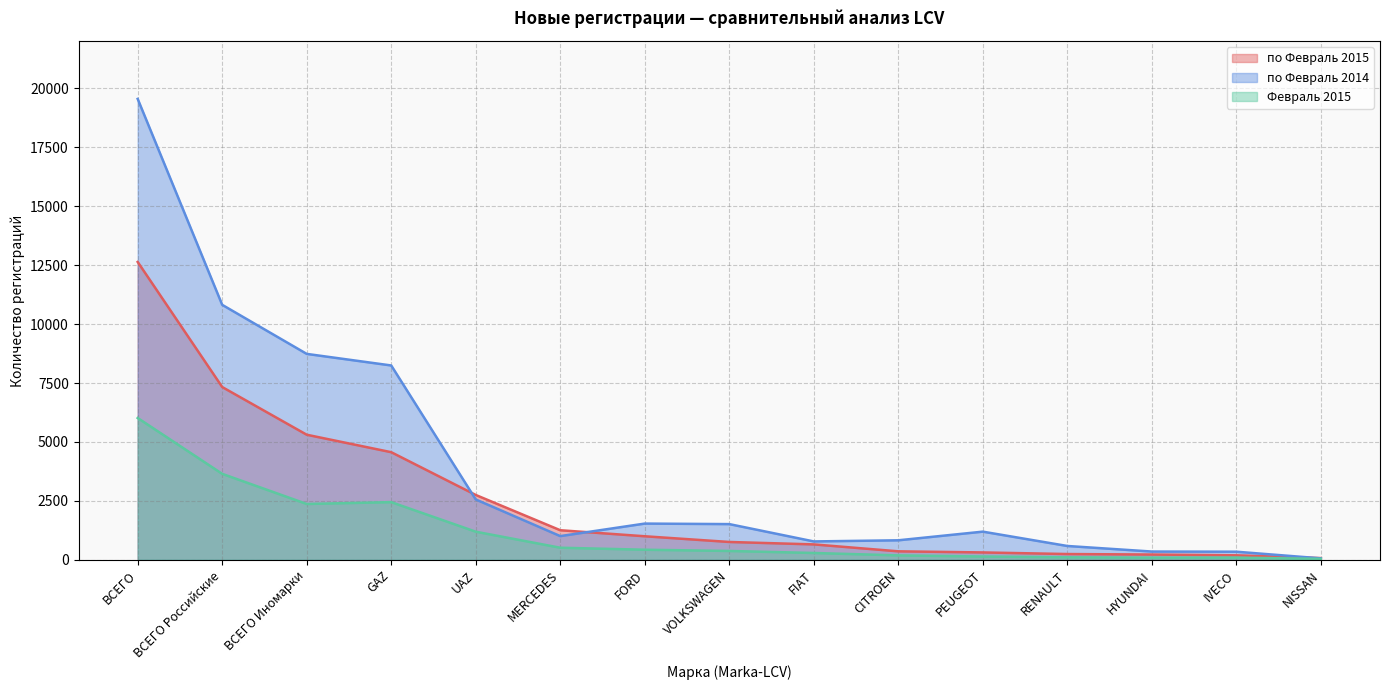

Which series has the widest spread of values?

по Февраль 2014